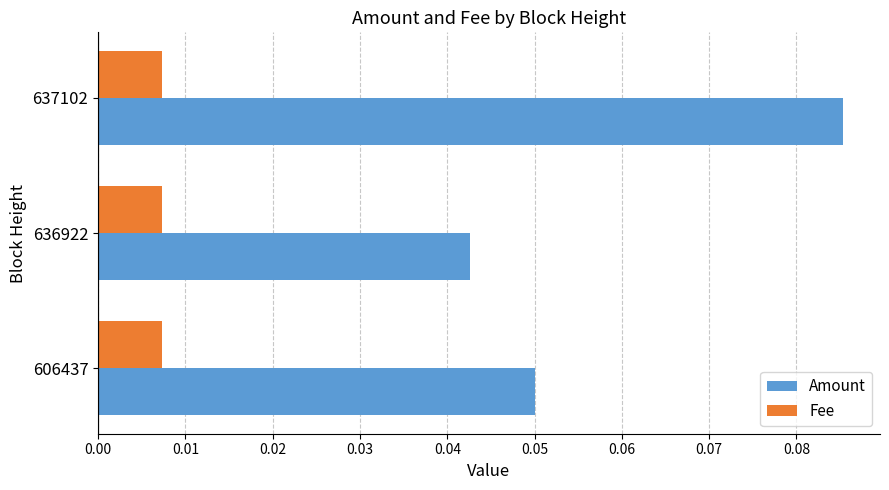

Which series changed the most between 606437 and 636922?

Amount